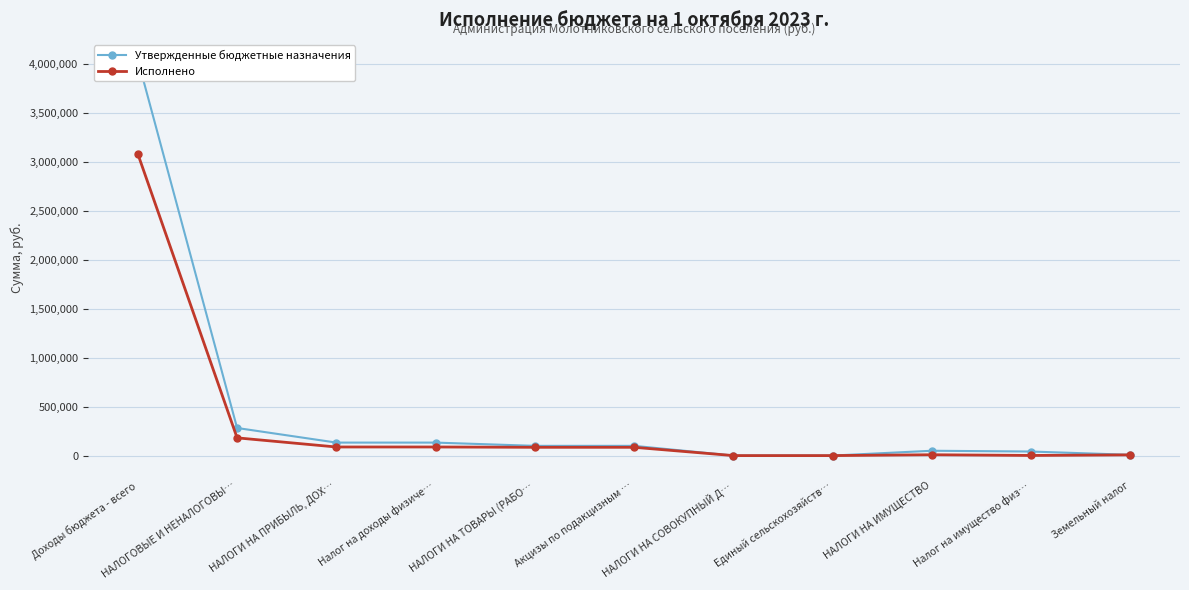

Does the chart have visible grid lines?

Yes